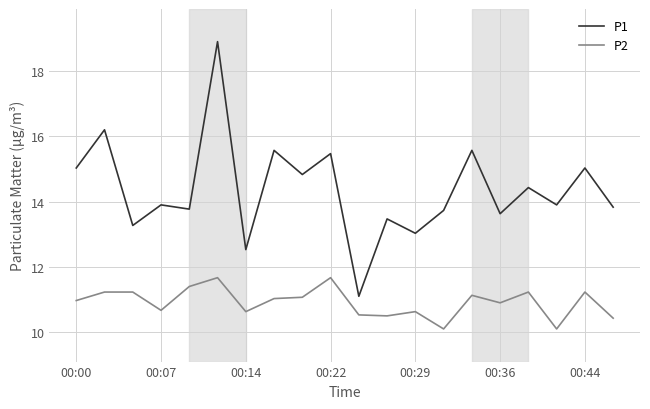

What is the difference between the maximum and minimum values in the P1 series?

7.8